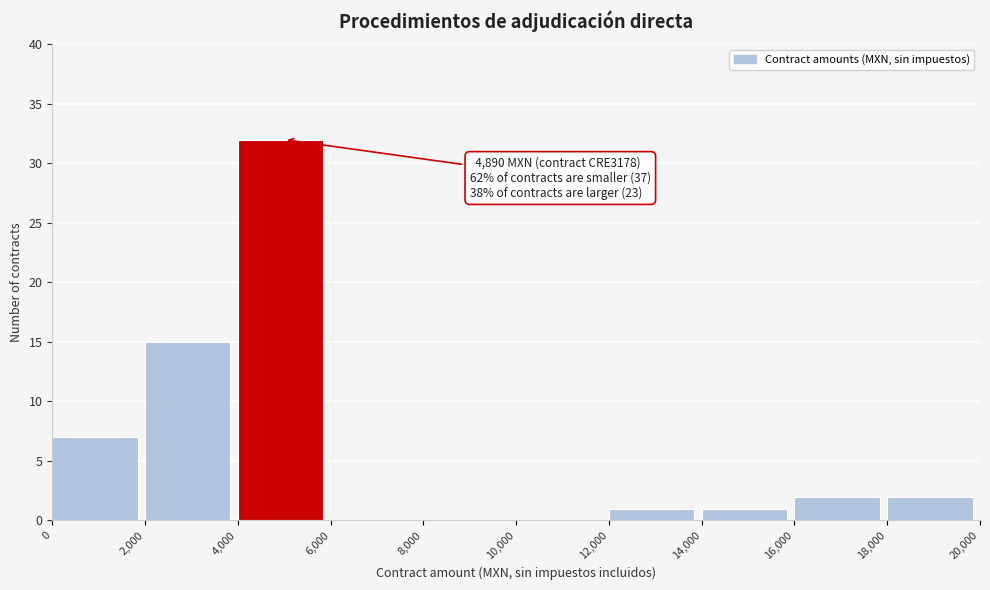

Which range on the x-axis has the tallest bar?

4,000 to 6,000